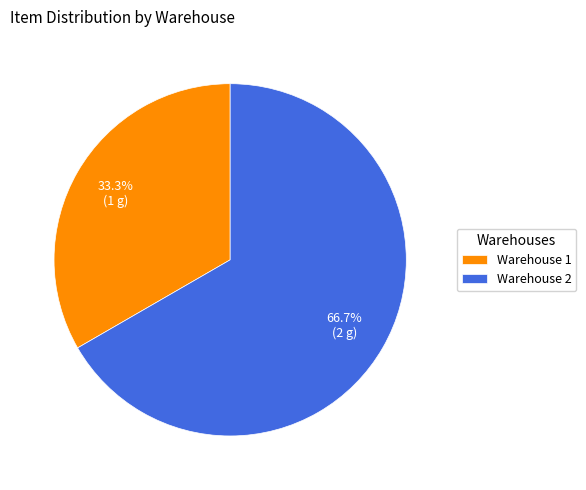

What is the total percentage of Warehouse 1 and Warehouse 2?

100.0%